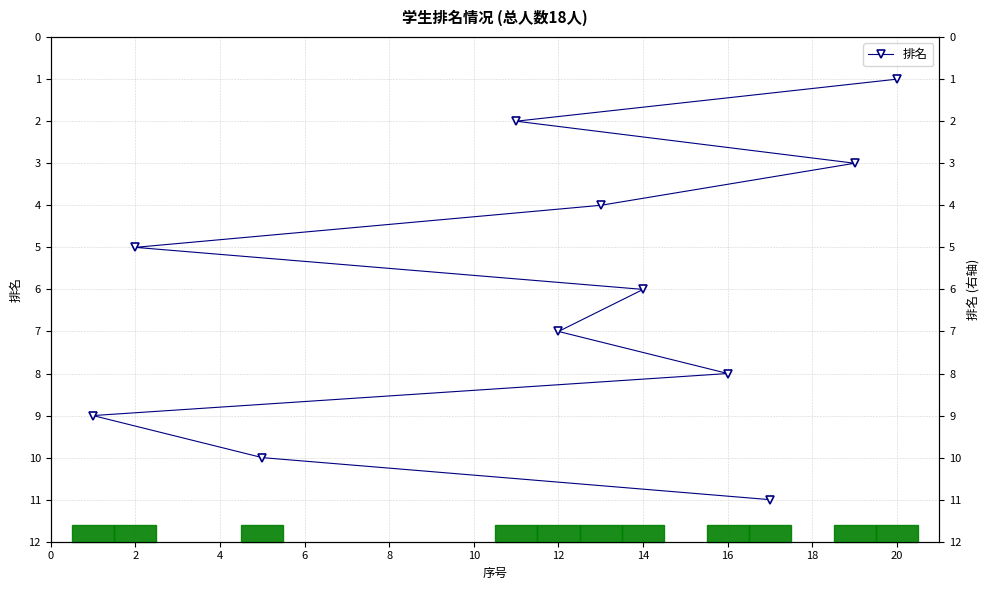

What is the maximum value shown in the chart?

11